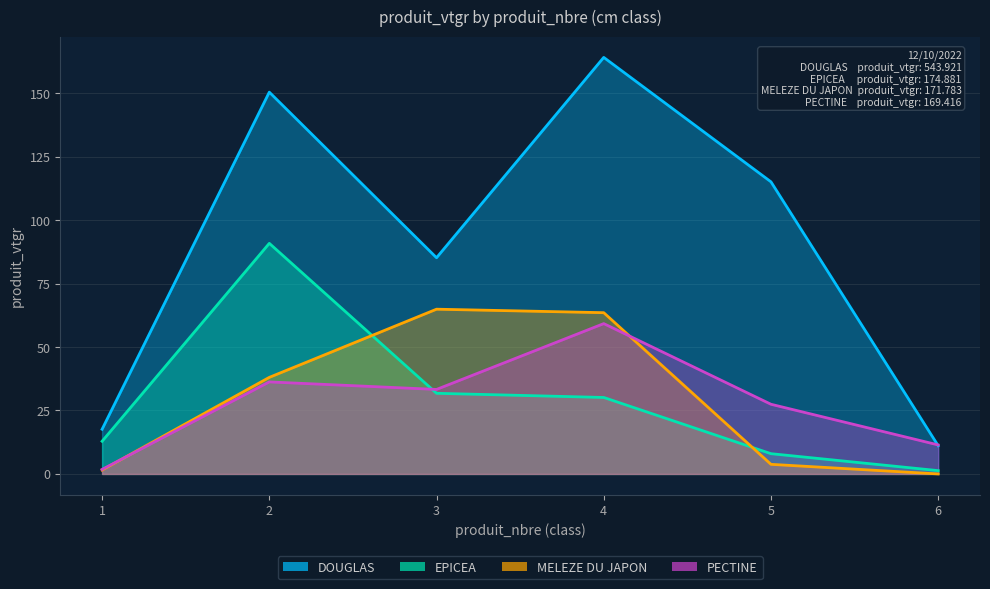

Which category has the lowest value in the PECTINE series?

1